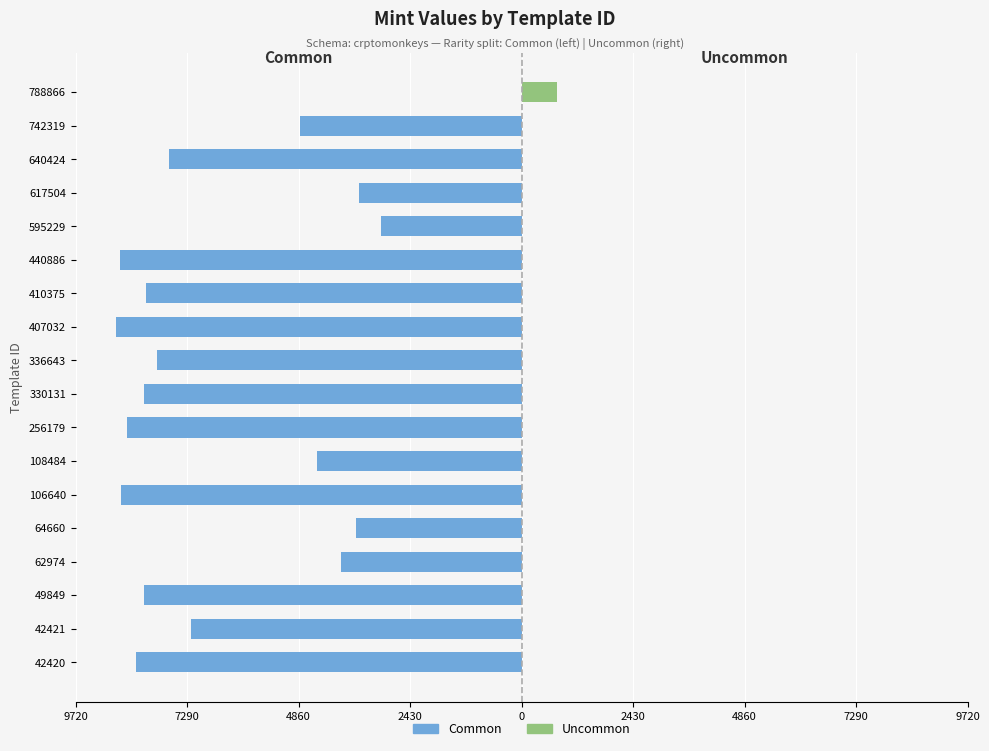

Is it true that Common equals -2259 at 410375?

False